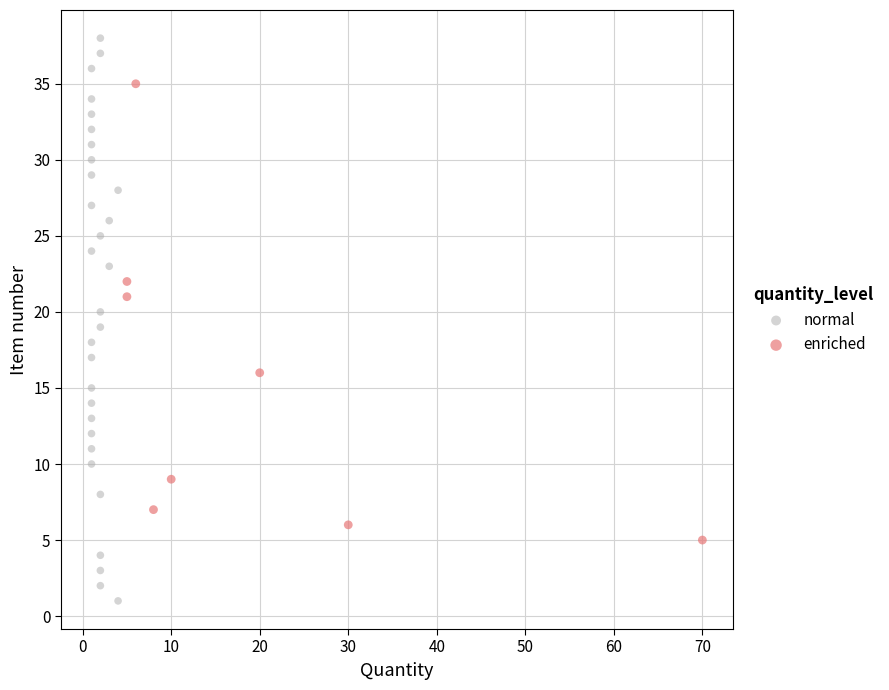

Which series contains the highest Y value?

normal